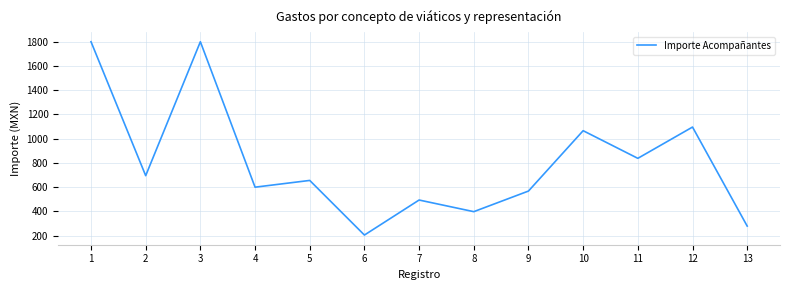

What is the sum of the values at 2 and 1?

2495.0